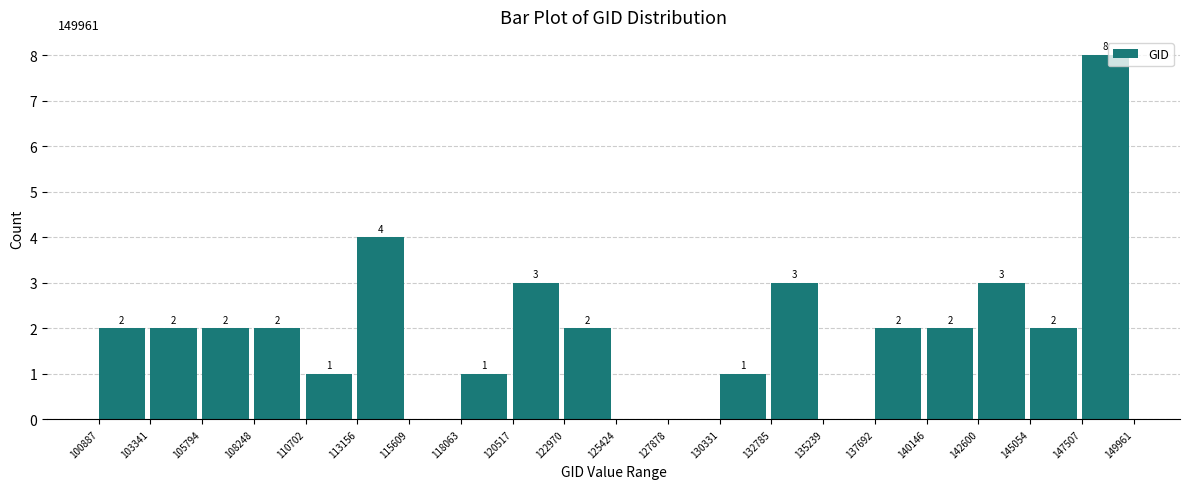

Which range on the x-axis has the tallest bar?

147507 to 149961